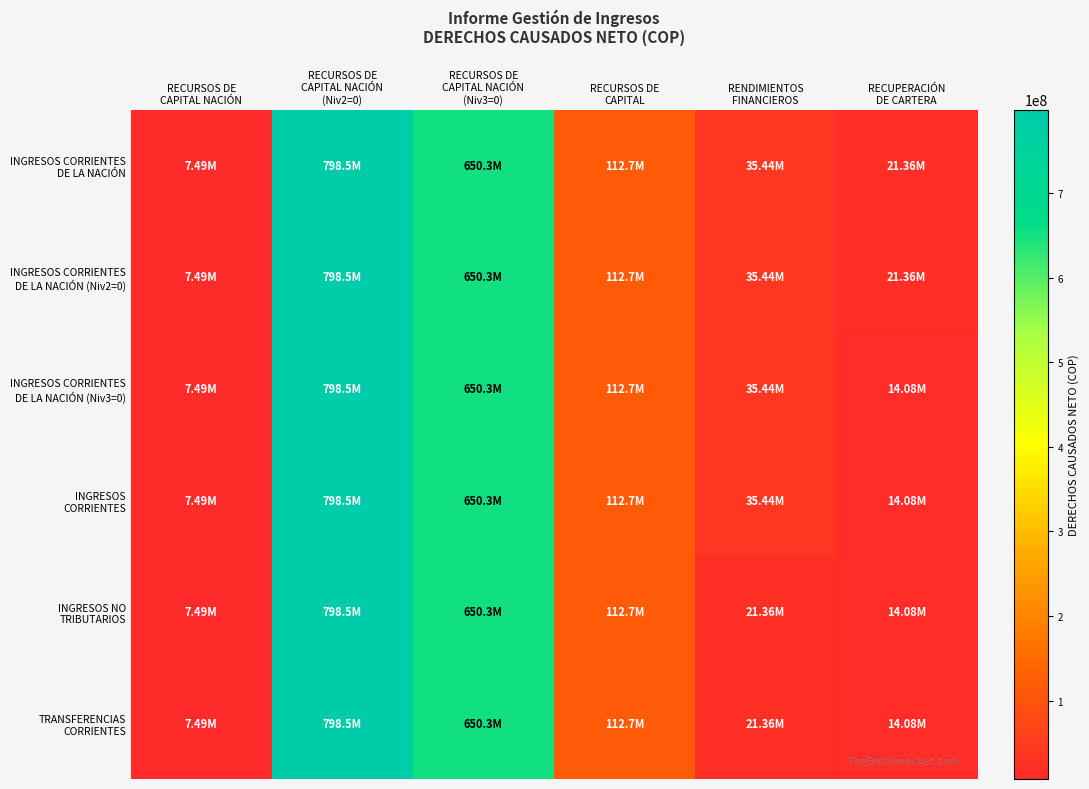

Rank the series by their maximum value, from lowest to highest.

INGRESOS CORRIENTES DE LA NACIÓN, INGRESOS CORRIENTES DE LA NACIÓN (Niv2=0), INGRESOS CORRIENTES DE LA NACIÓN (Niv3=0), INGRESOS CORRIENTES, INGRESOS NO TRIBUTARIOS, TRANSFERENCIAS CORRIENTES